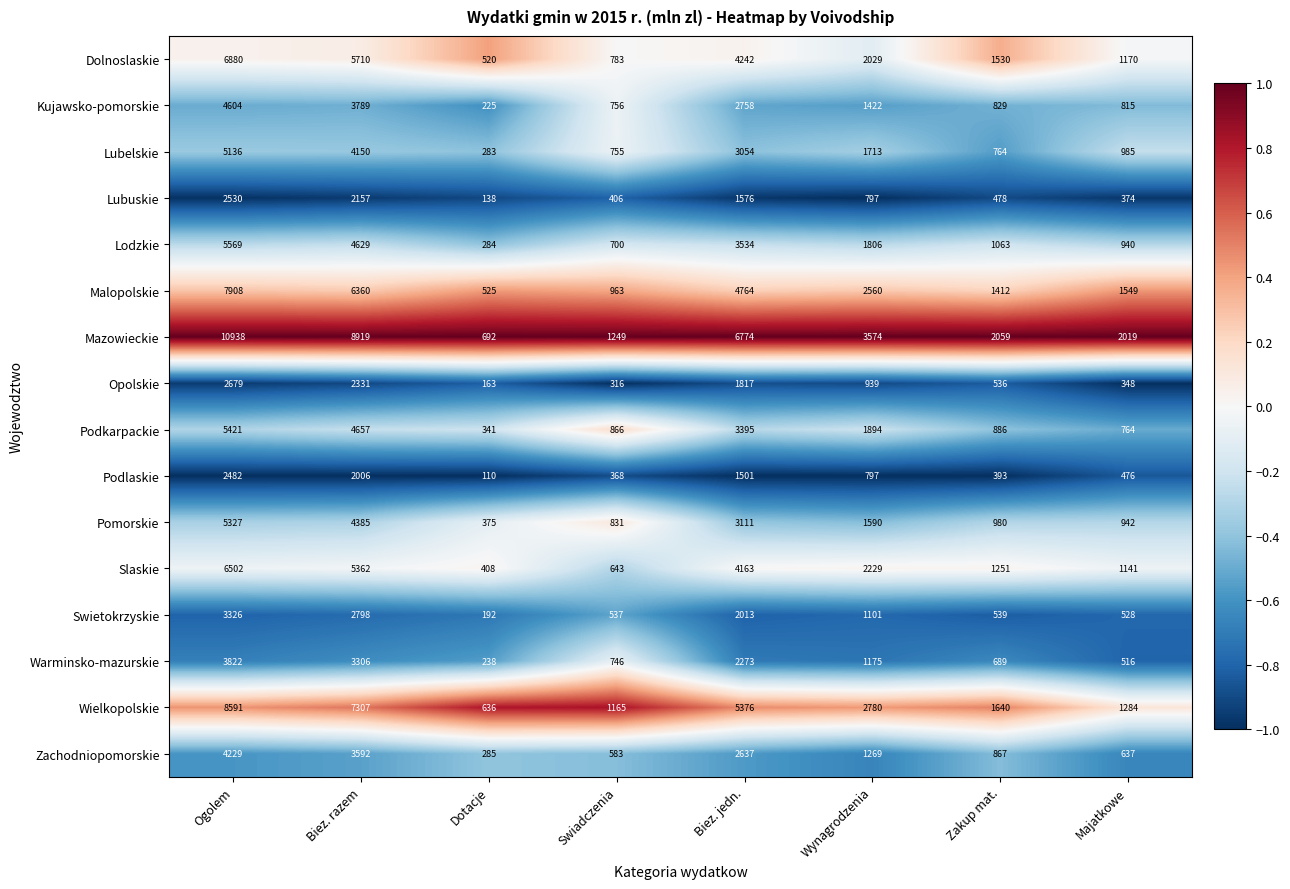

Between Biez. razem and Majatkowe, which series saw the biggest shift?

Mazowieckie